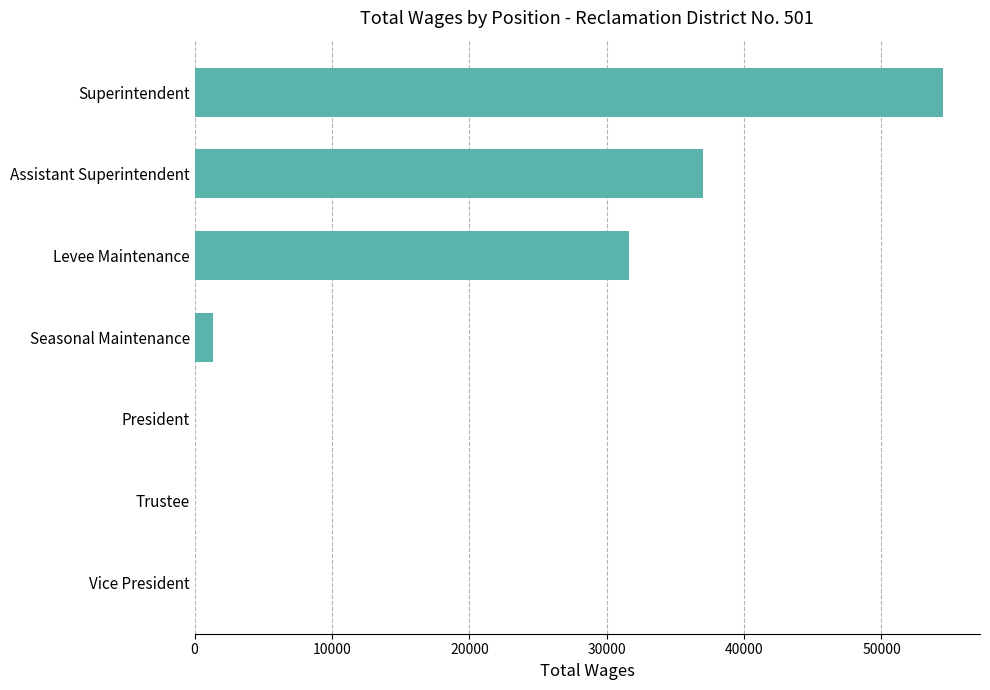

Which has a higher value, President or Seasonal Maintenance?

Seasonal Maintenance